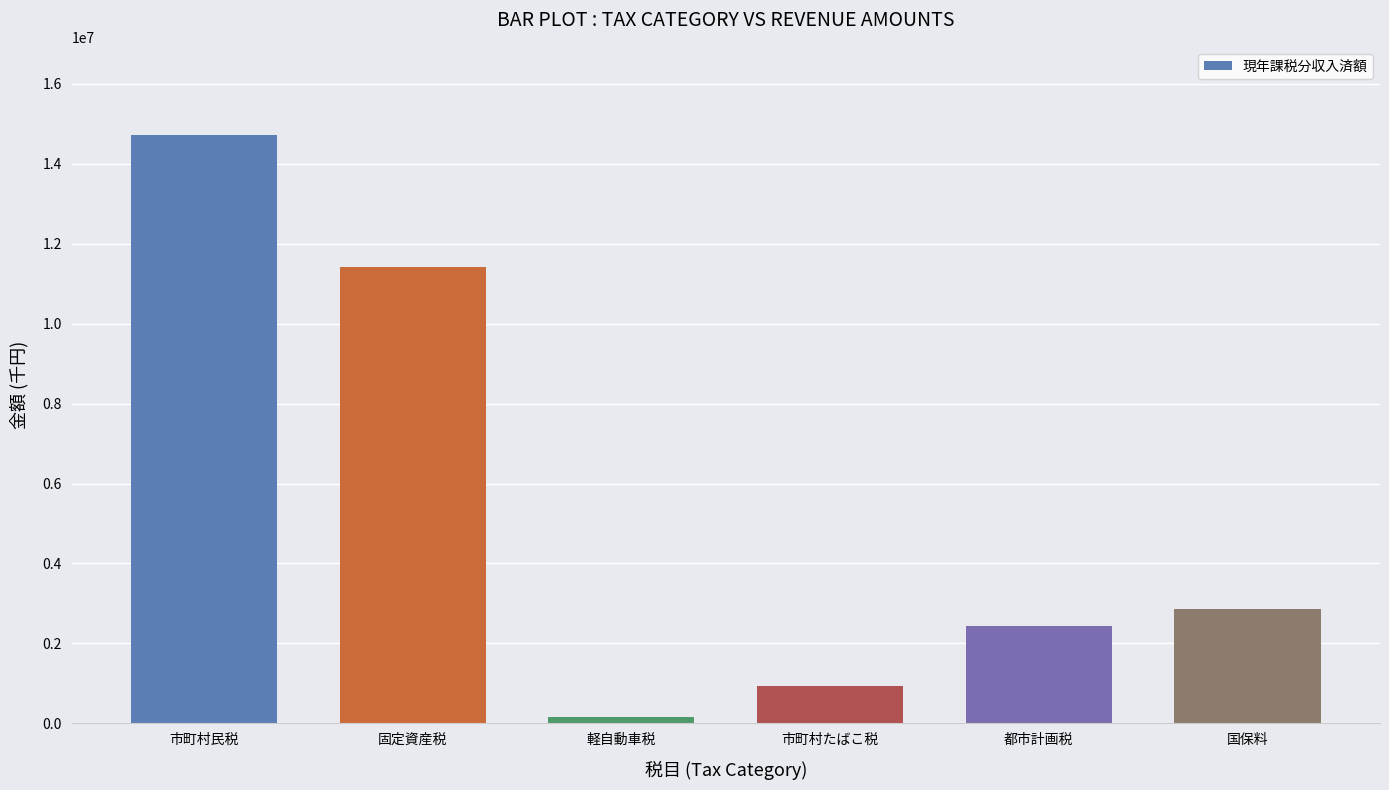

List the labels in order of value, smallest first.

軽自動車税, 市町村たばこ税, 都市計画税, 国保料, 固定資産税, 市町村民税